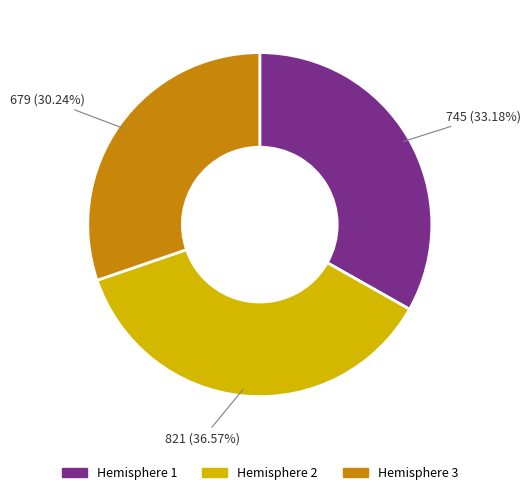

Rank the categories by value from highest to lowest.

Hemisphere 2, Hemisphere 1, Hemisphere 3